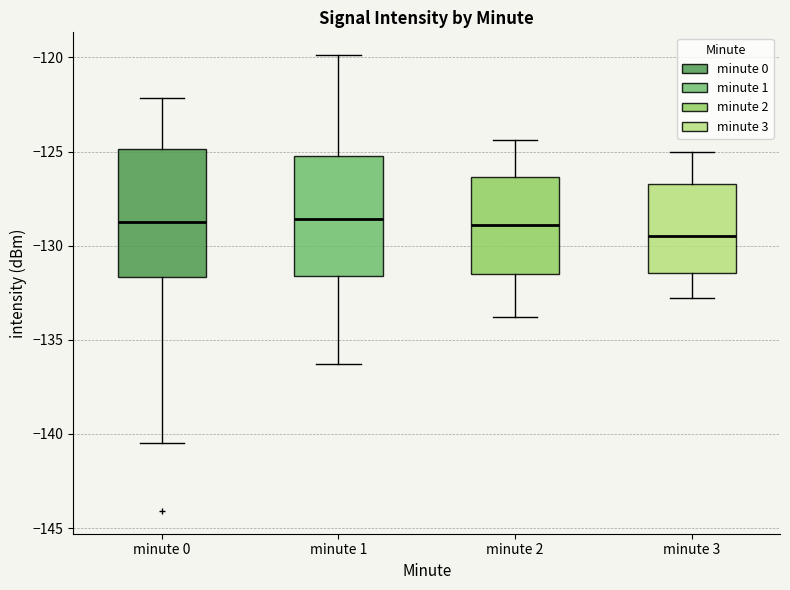

Which box has the lowest median line?

minute 3